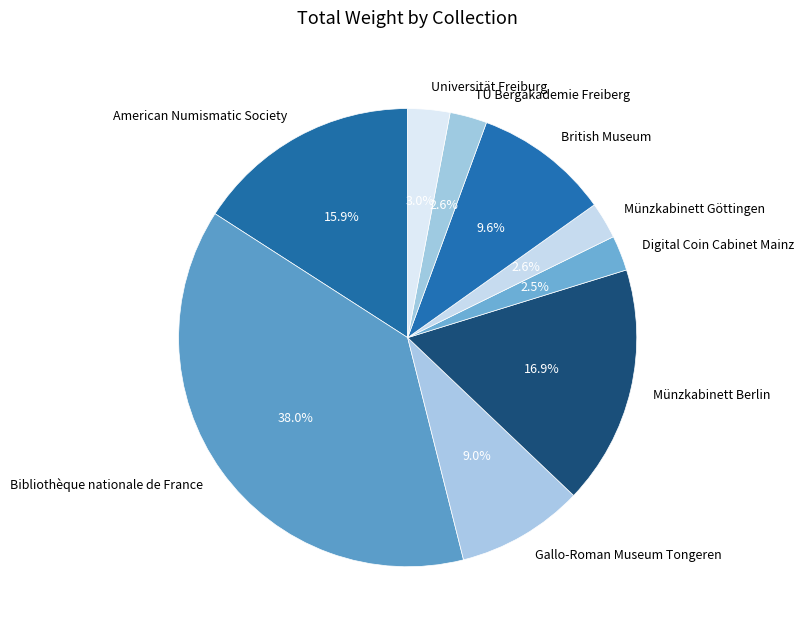

Do Münzkabinett Berlin and Universität Freiburg together represent more than half of the pie?

No